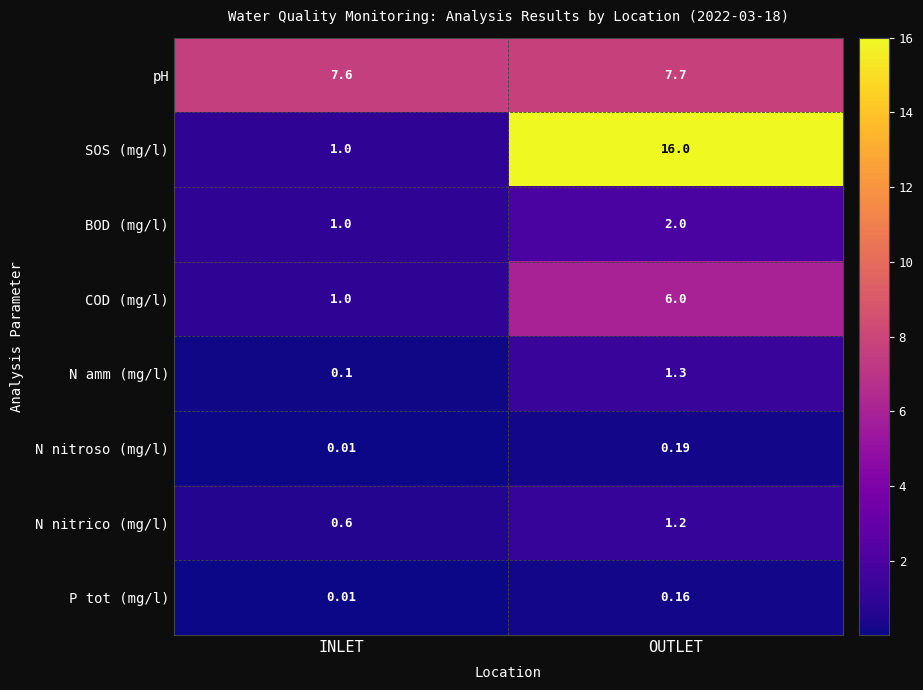

Which series has the largest range (max minus min)?

SOS (mg/l)